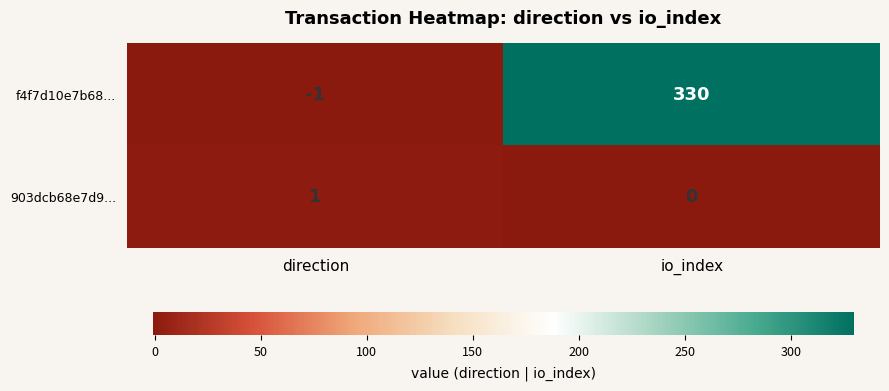

Which series changed the most between direction and io_index?

f4f7d10e7b68...